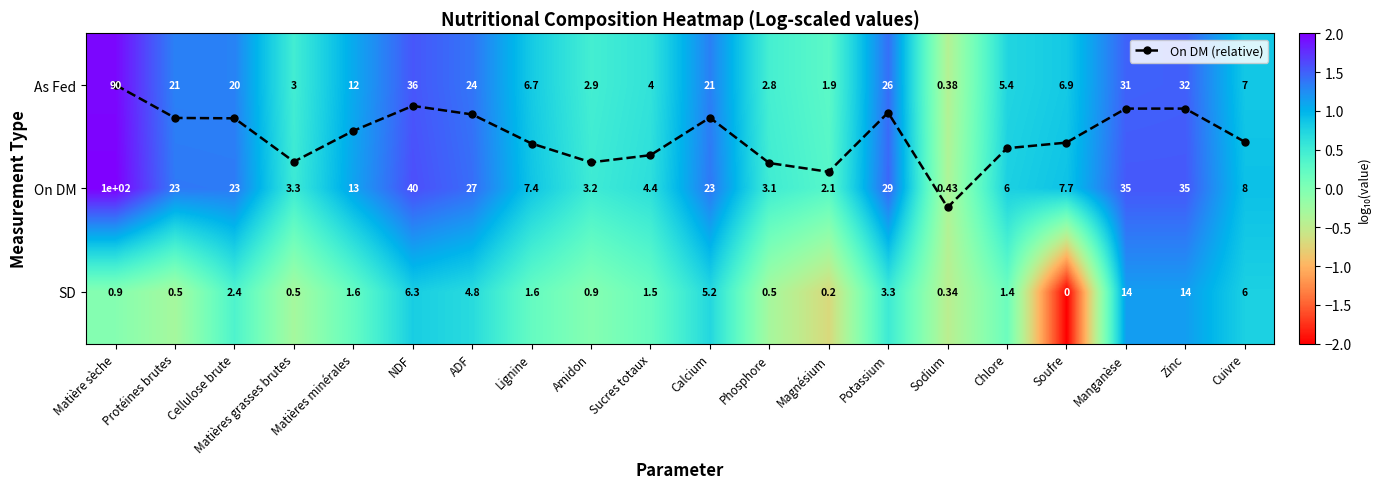

Read the On DM (relative) value at Potassium.

0.3